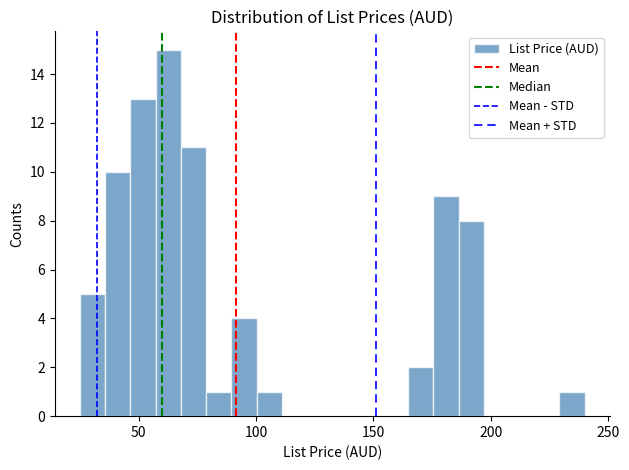

Read against the x-axis, roughly where is the centre of the tallest bar?

65